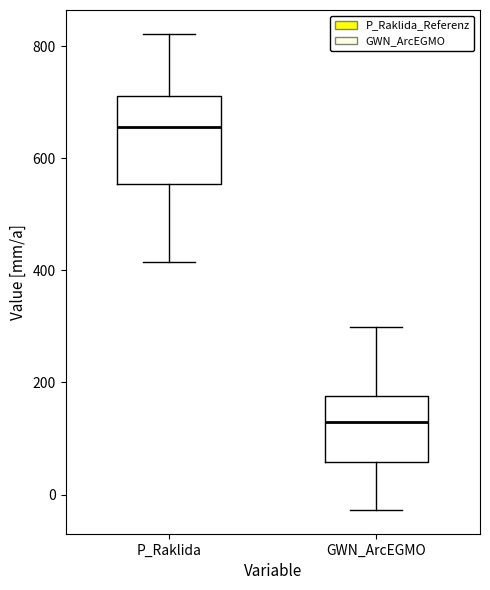

Which box is the tallest, from its lower edge to its upper edge?

P_Raklida